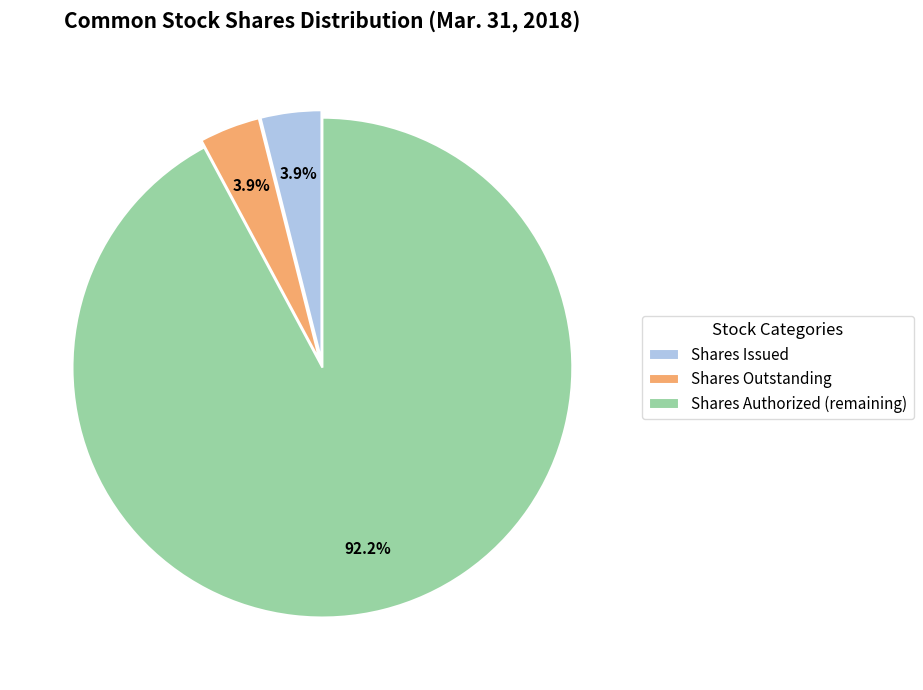

Between Shares Issued and Shares Authorized (remaining), which is larger?

Shares Authorized (remaining)